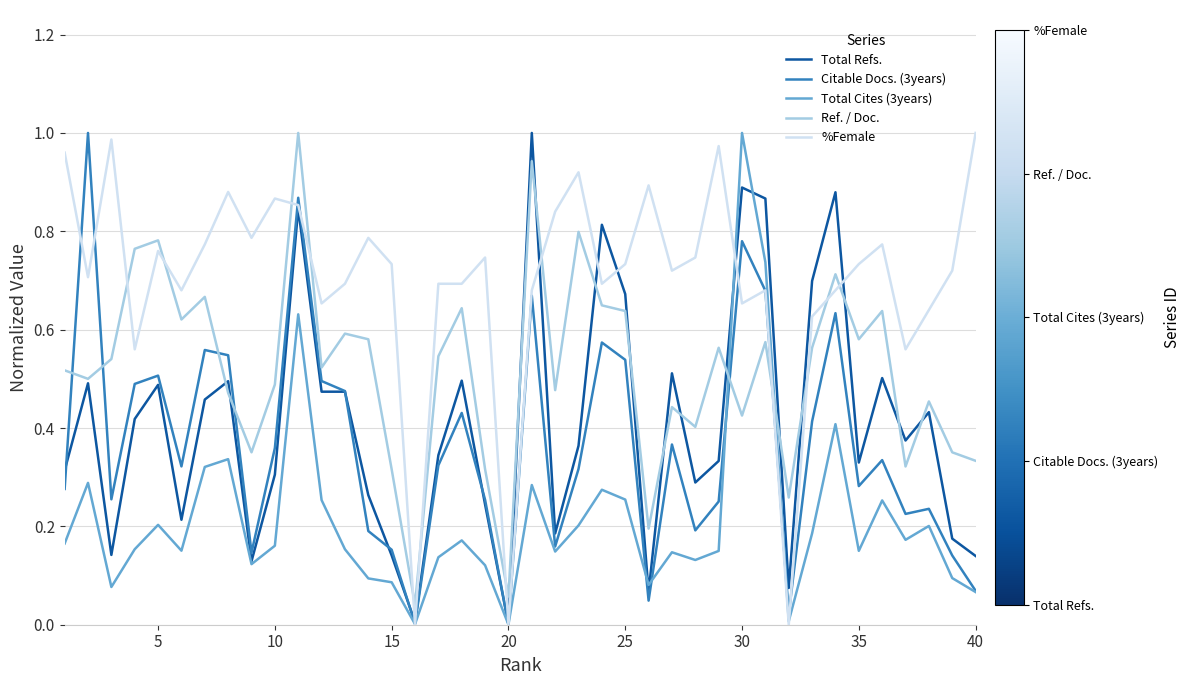

True or false: Total Cites (3years) has more than 2 points higher than both neighbors.

True